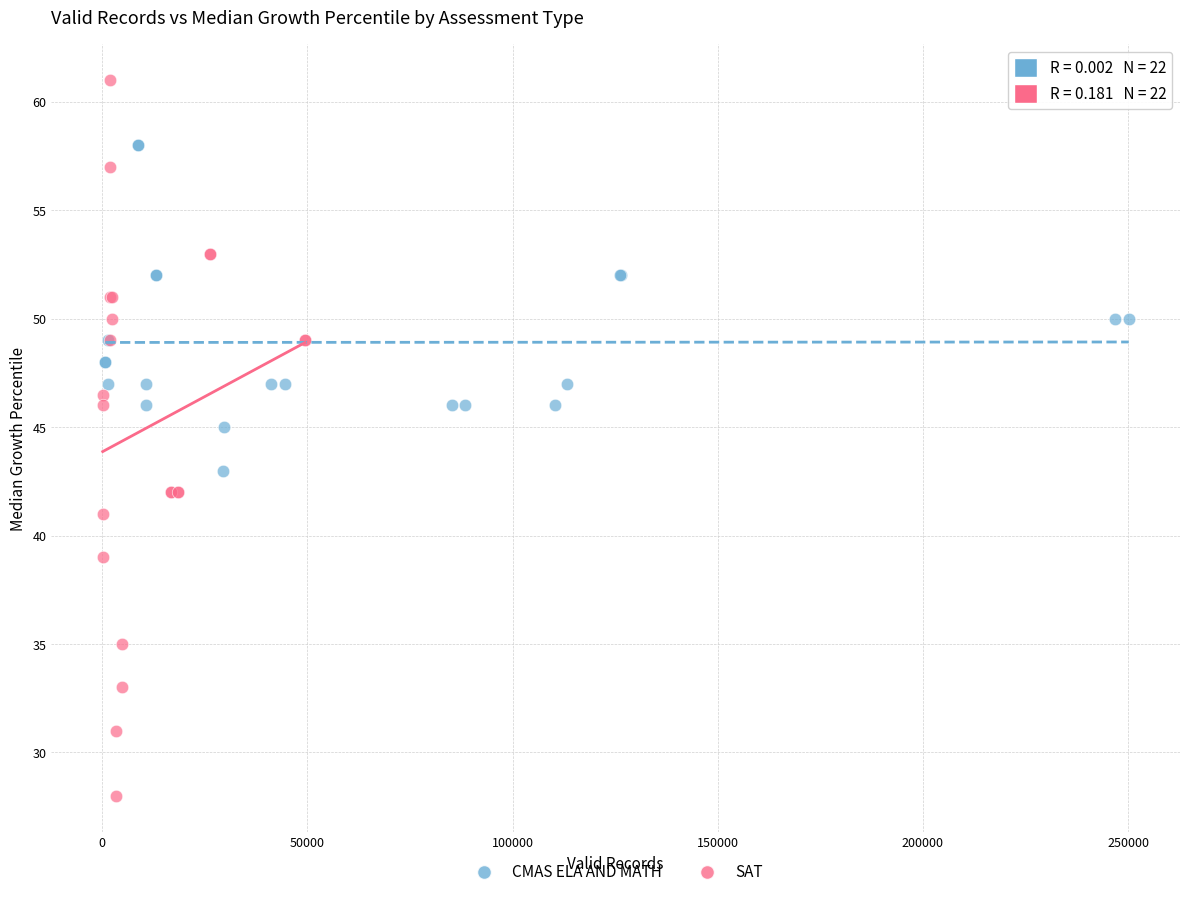

Which series reaches the maximum Y coordinate?

SAT